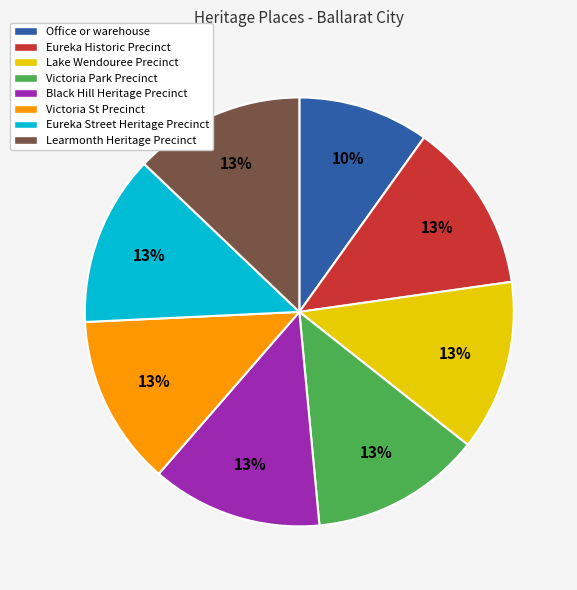

Combined, do Lake Wendouree Precinct and Eureka Historic Precinct account for over 50%?

No